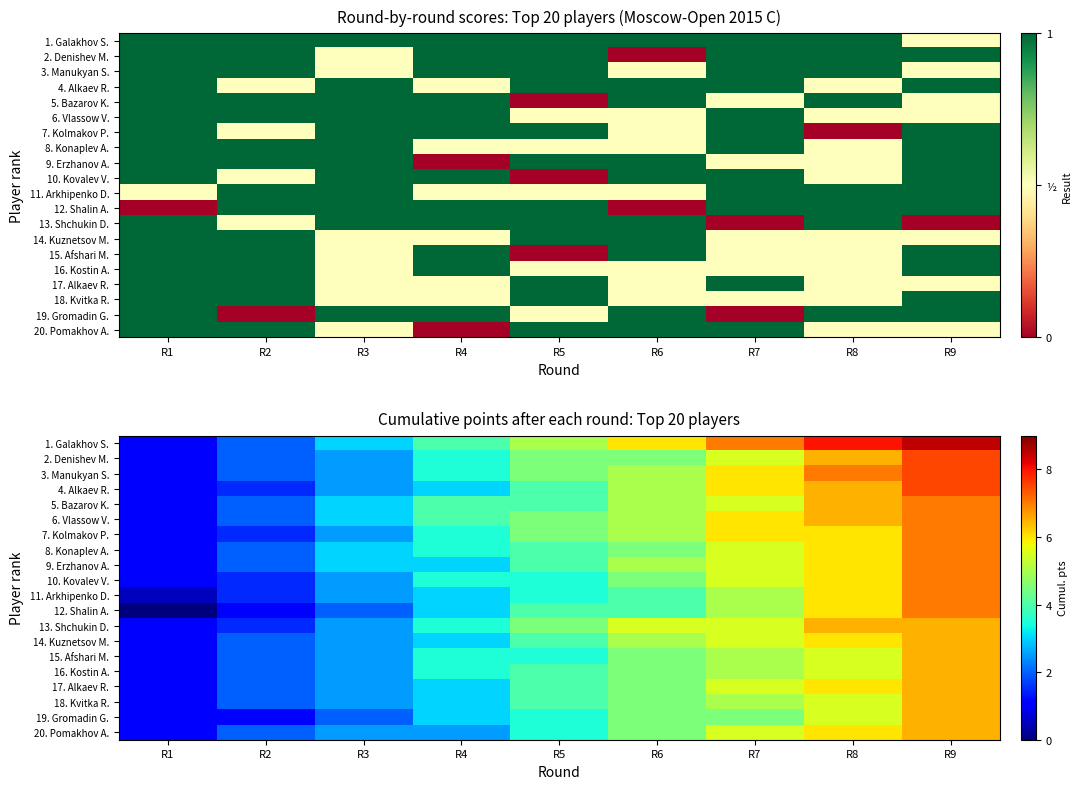

Which category has the highest value across all series?

R9